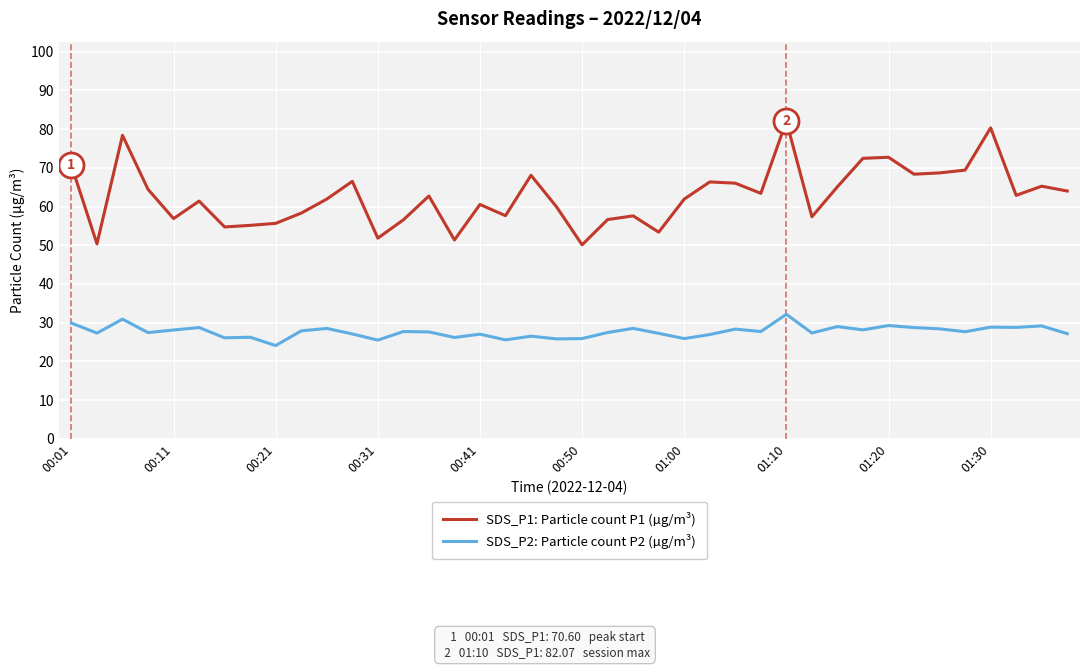

How many lines are shown in the chart?

2